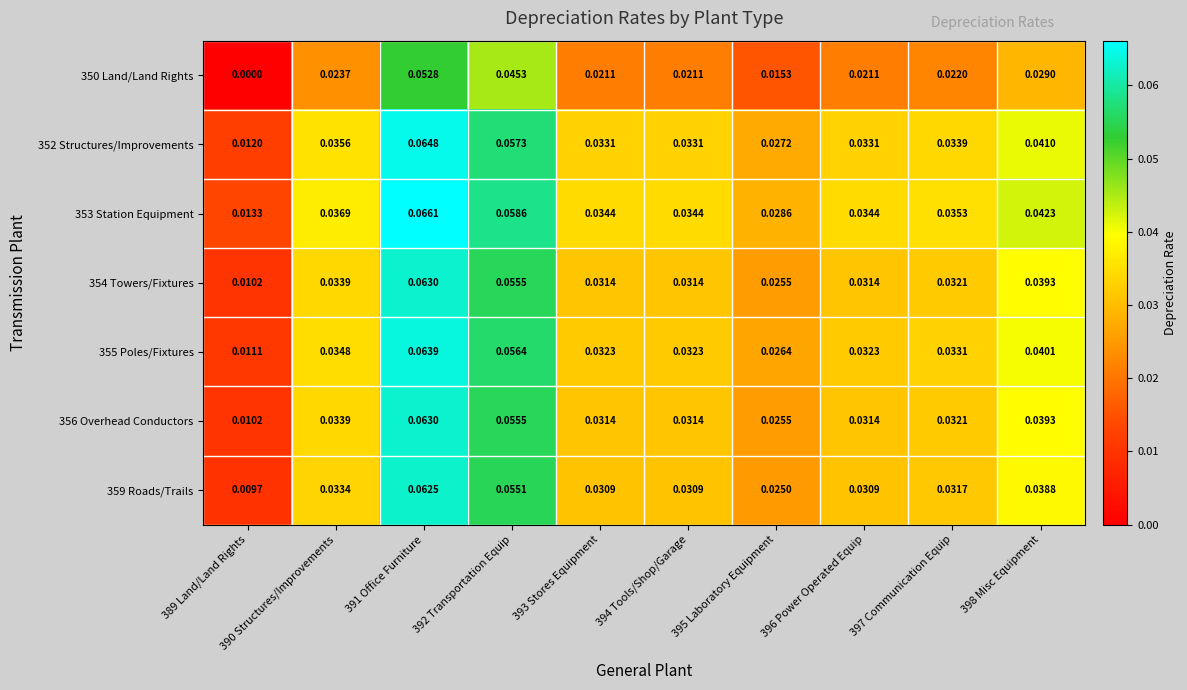

Is the value of 353 Station Equipment at 394 Tools/Shop/Garage greater than the value of 350 Land/Land Rights at 396 Power Operated Equip?

Yes